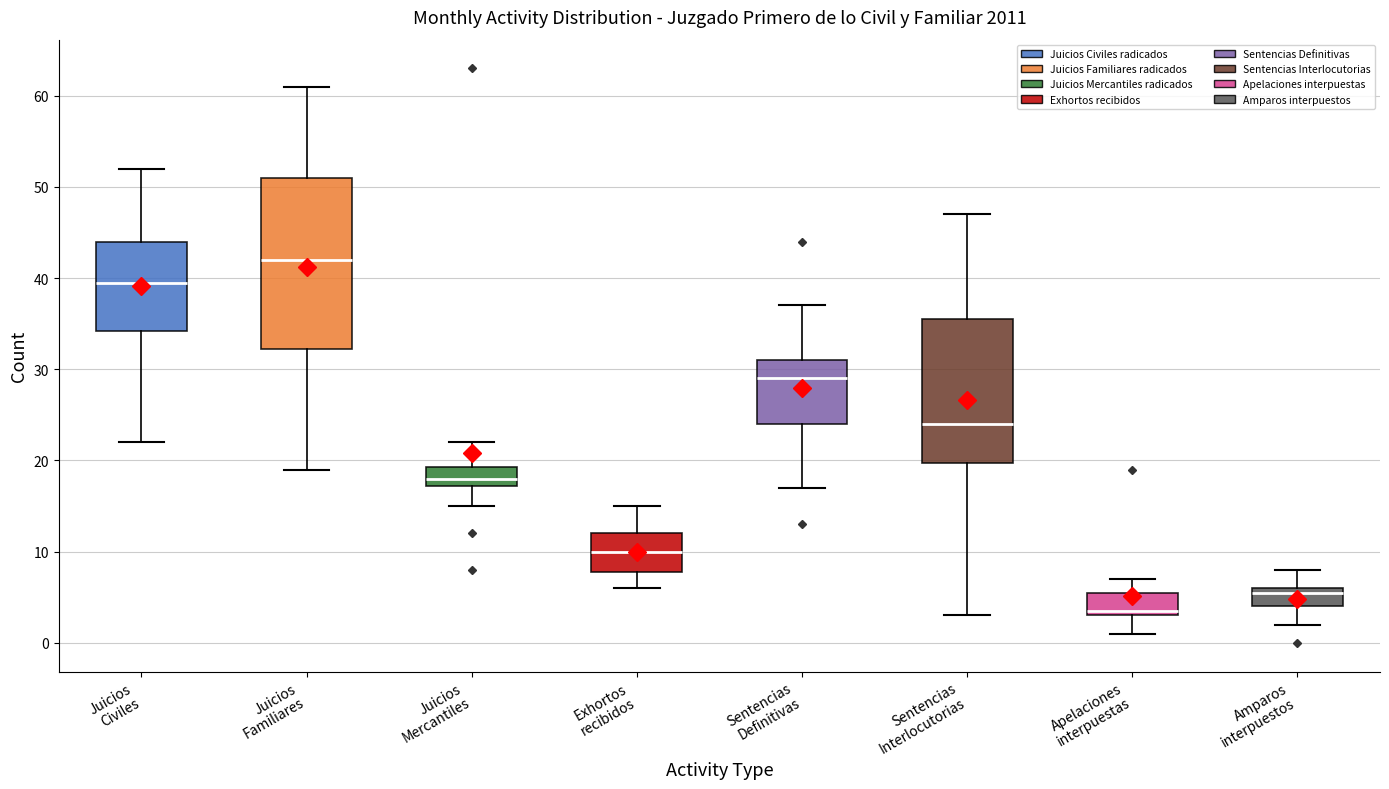

Where is the upper edge of the box for Amparos interpuestos on the y-axis? The values are not printed on the chart, so give them approximately, as read against the axis.

6